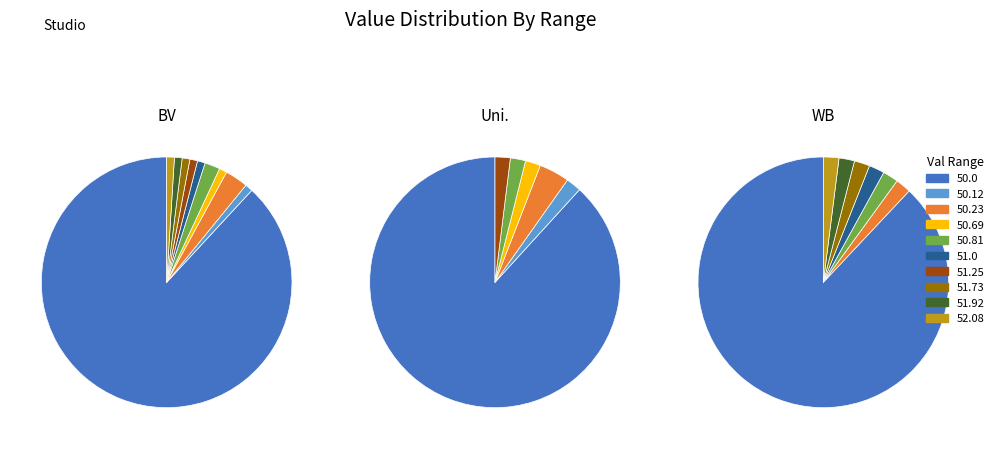

What percentage do val=51.25 and val=51.73 together represent?

2.0%